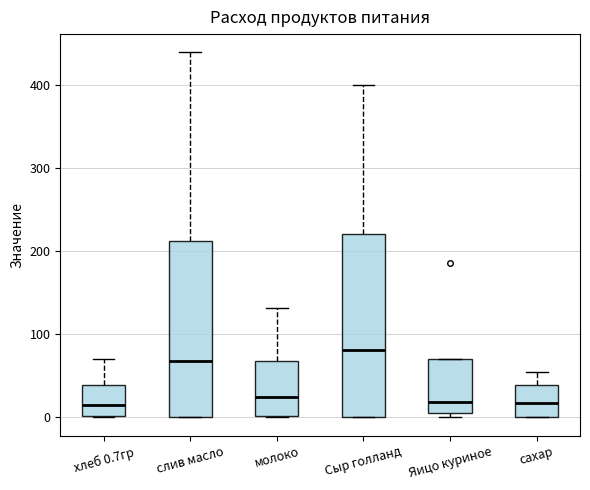

Where does the median line of the box for сахар sit on the y-axis? The values are not printed on the chart, so give them approximately, as read against the axis.

20